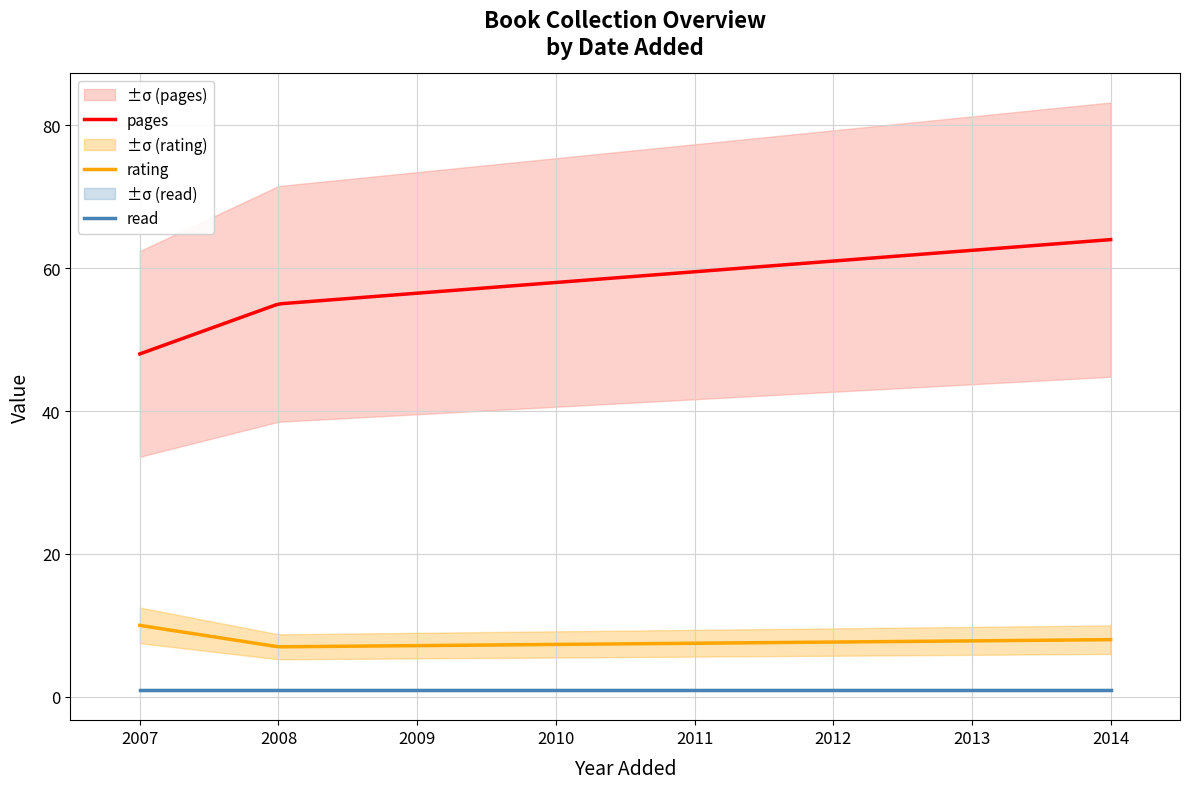

Read the read value at 13/10/2014.

1